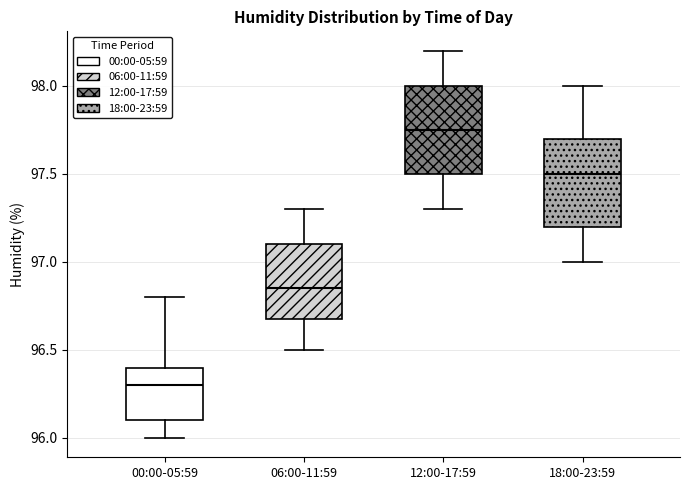

Reading left to right, transcribe this box plot: for each box, give where its median line is, the range the box spans, and where its two whiskers end, as read against the y-axis. The values are not printed on the chart, so give them approximately, as read against the axis.

00:00-05:59: median 96.30, box 96.10 to 96.40, whiskers 96.00 to 96.80
06:00-11:59: median 96.85, box 96.70 to 97.10, whiskers 96.50 to 97.30
12:00-17:59: median 97.75, box 97.50 to 98.00, whiskers 97.30 to 98.20
18:00-23:59: median 97.50, box 97.20 to 97.70, whiskers 97.00 to 98.00